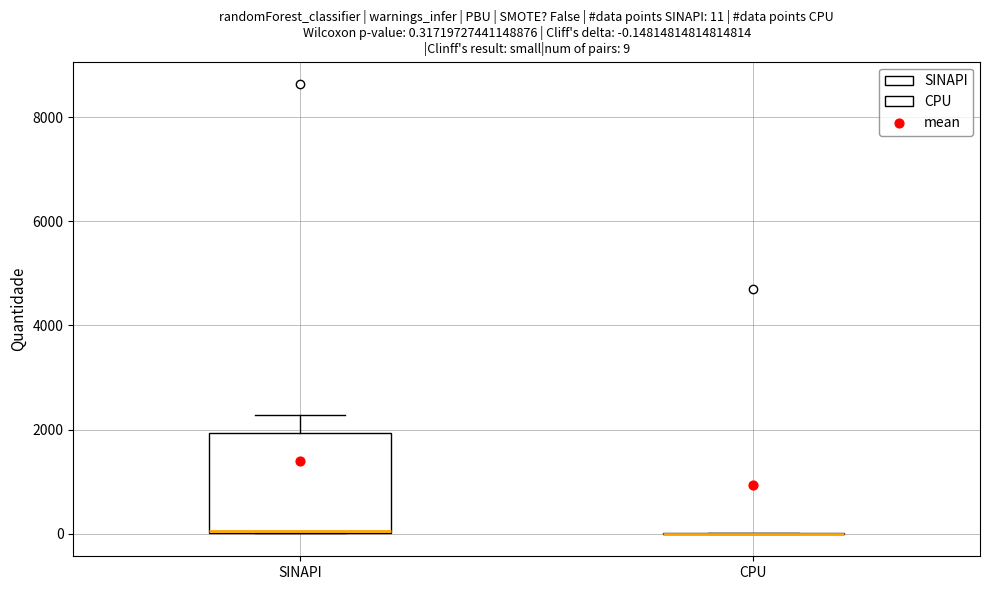

Comparing the boxes themselves (not the whiskers), which one is the tallest?

SINAPI